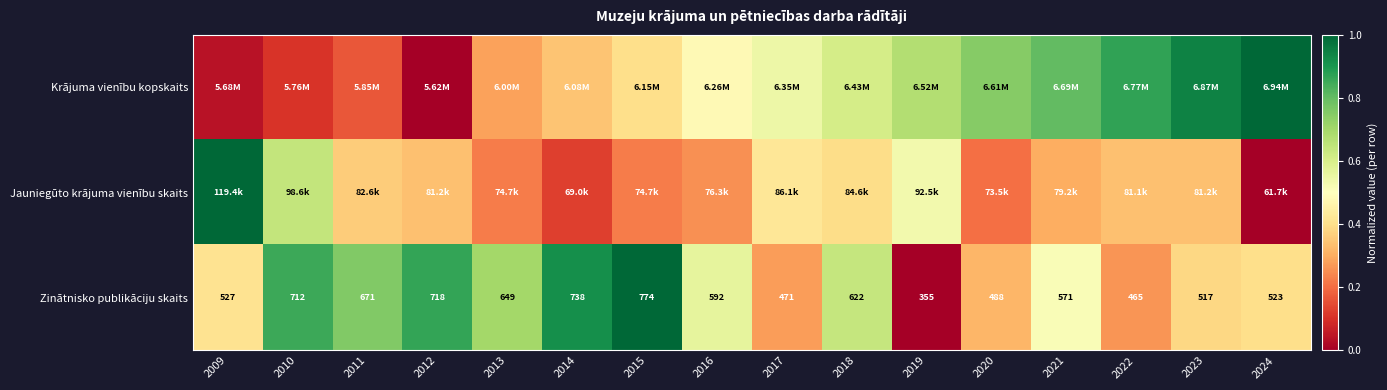

What is the difference between the highest and lowest values at 2010?

0.7